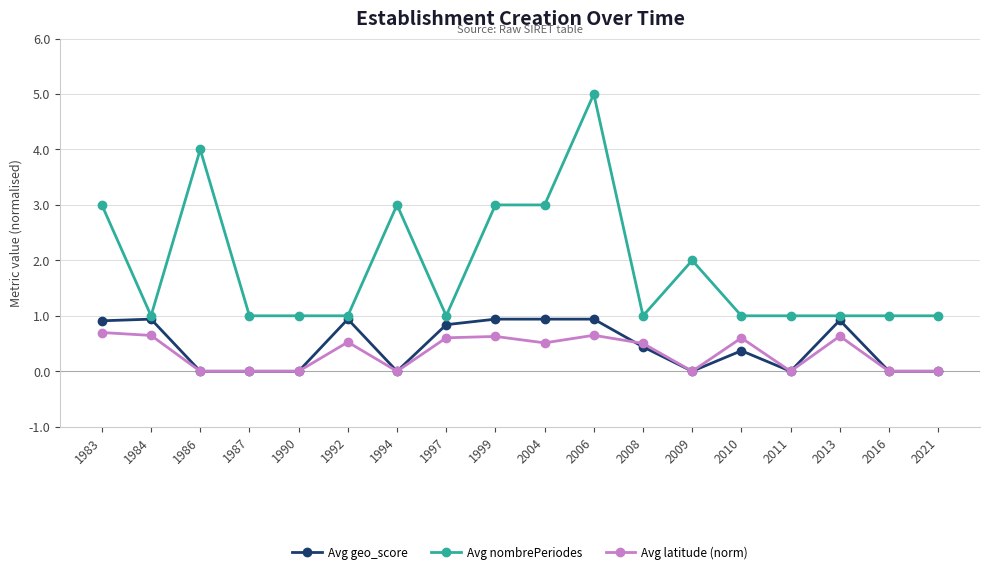

Which category has the highest value in the Avg nombrePeriodes series?

2006